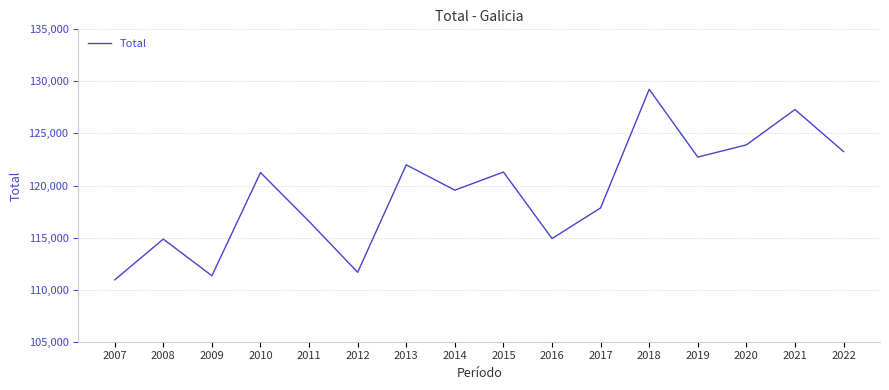

What is the average value?

119289